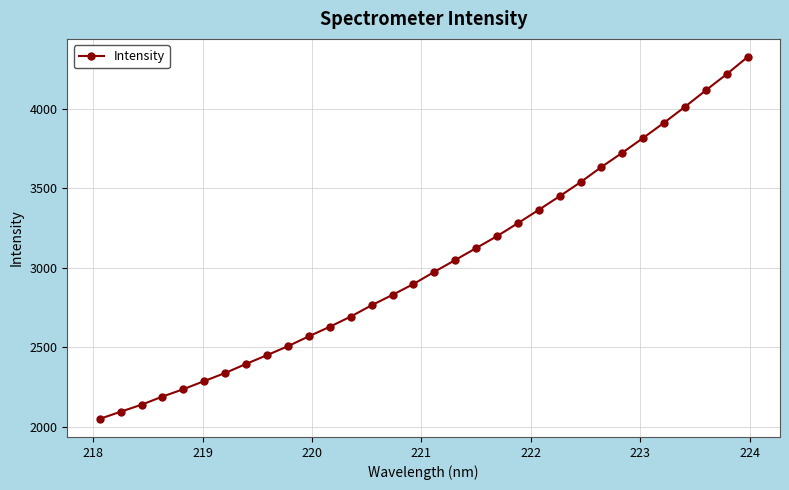

What is the maximum value shown in the chart?

4328.1